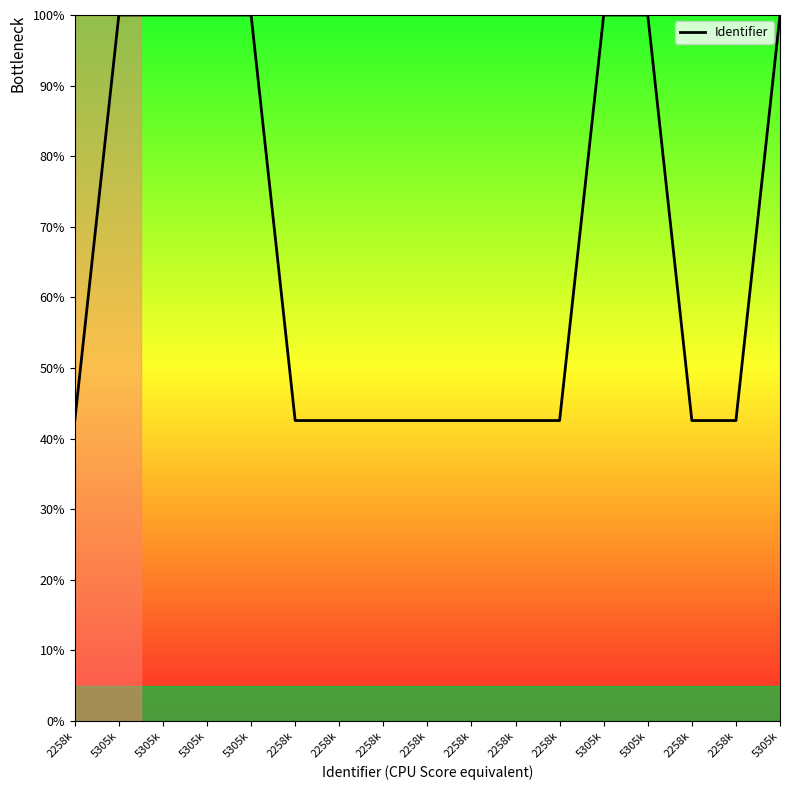

At which category does the data reach its first local valley?

2258k